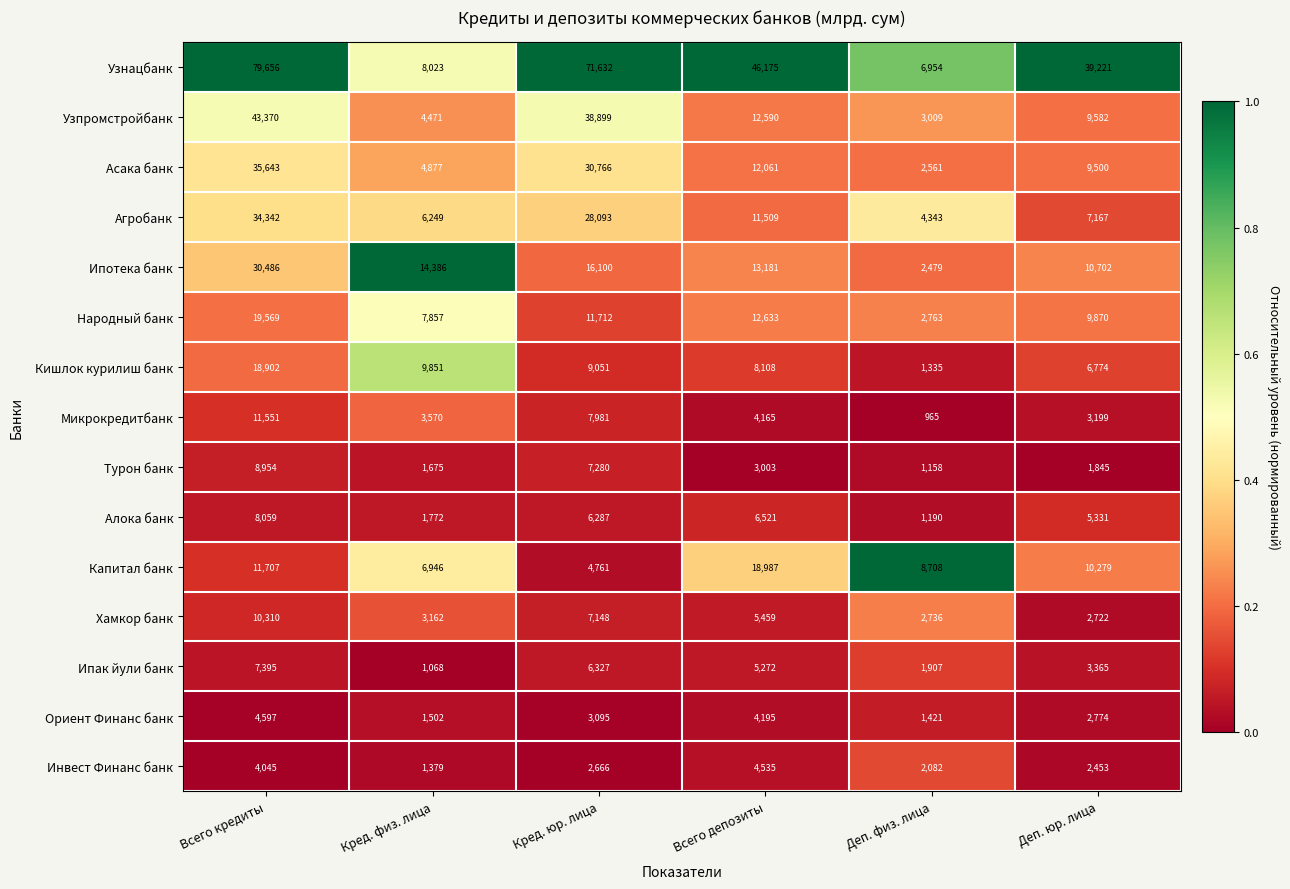

List the labels in order of Инвест Финанс банк value, smallest first.

Кред. физ. лица, Деп. физ. лица, Деп. юр. лица, Кред. юр. лица, Всего кредиты, Всего депозиты